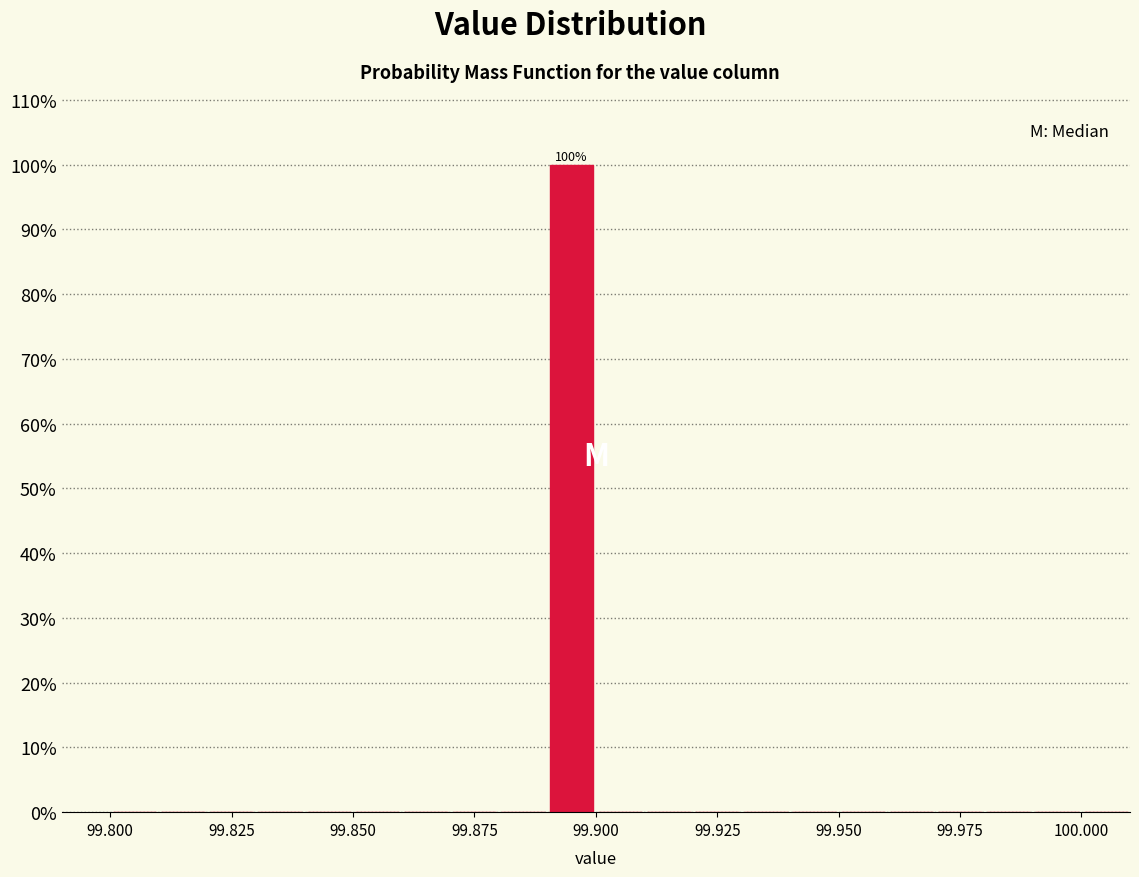

Around what value on the x-axis is the tallest bar? Give the approximate position of its centre, as read against the axis.

99.895